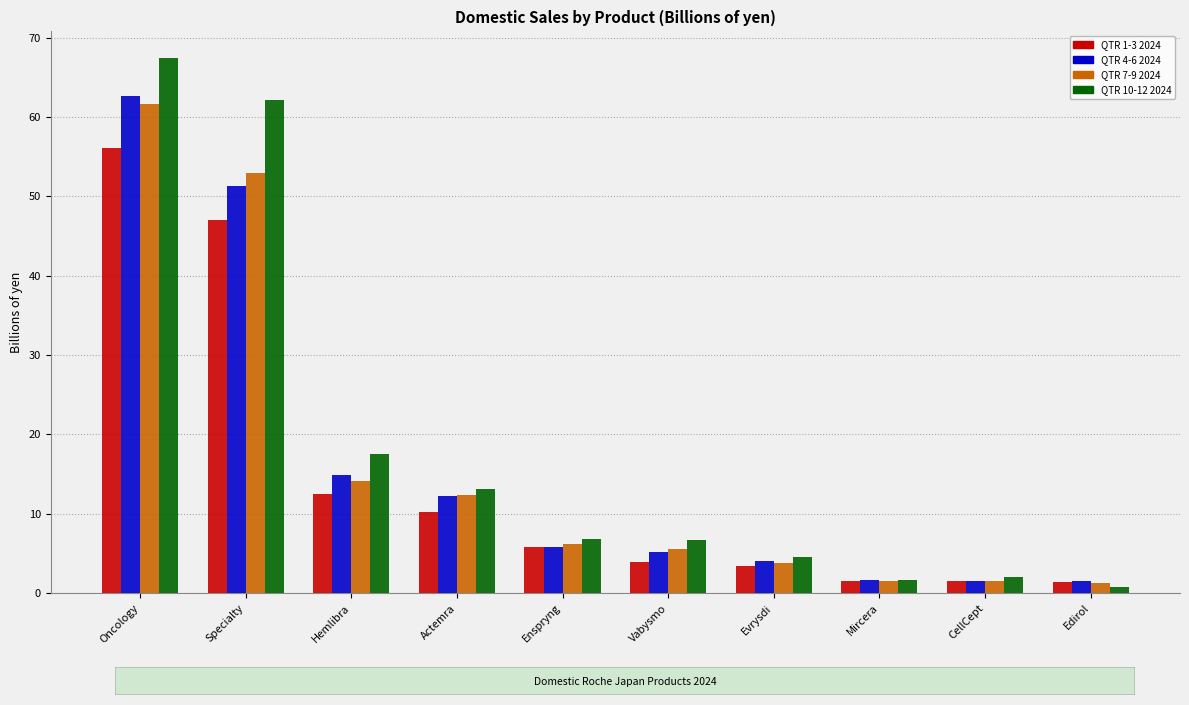

How many data points does each series have?

10